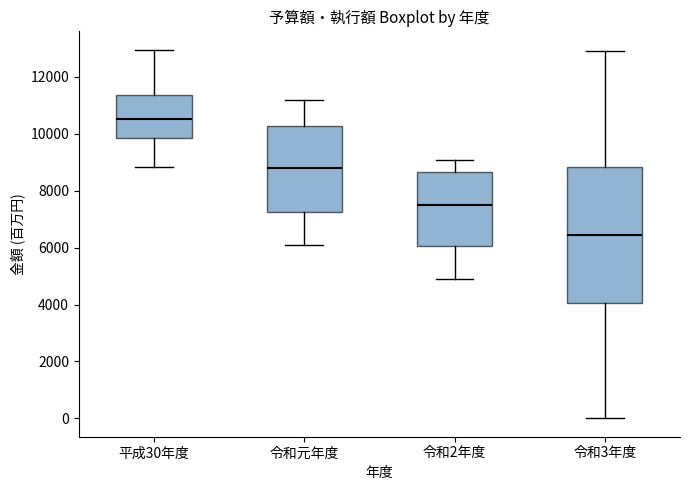

Which box is the tallest, from its lower edge to its upper edge?

令和3年度